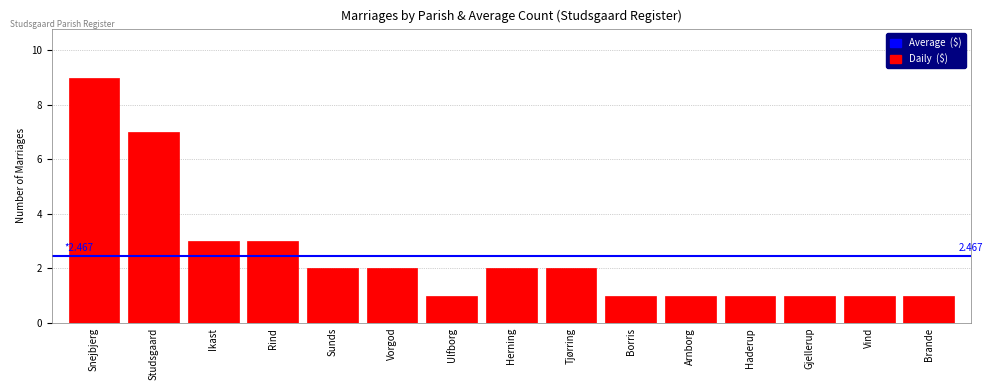

Between Arnborg and Sunds, which is larger?

Sunds